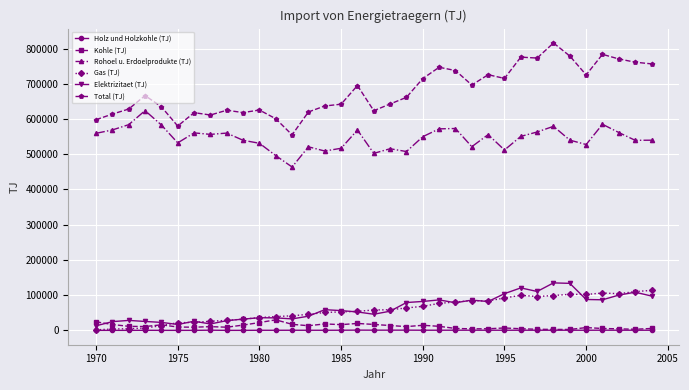

List the series in order of their peak value, highest first.

Total (TJ), Rohoel u. Erdoelprodukte (TJ), Elektrizitaet (TJ), Gas (TJ), Kohle (TJ), Holz und Holzkohle (TJ)